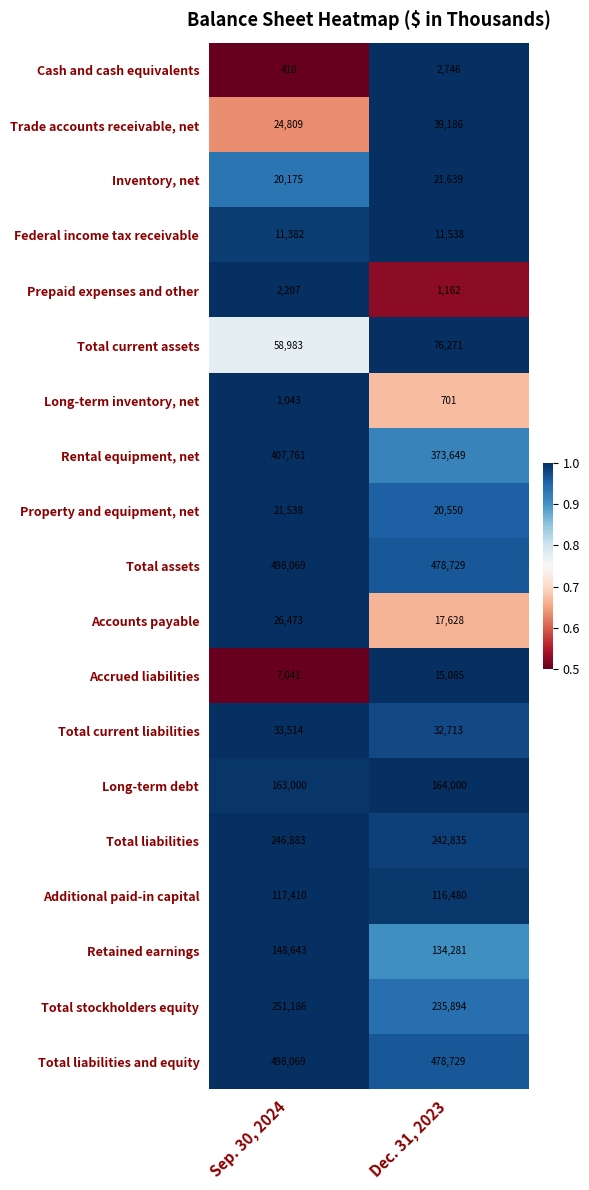

What is the spread (max minus min) of values at Dec. 31, 2023?

478028